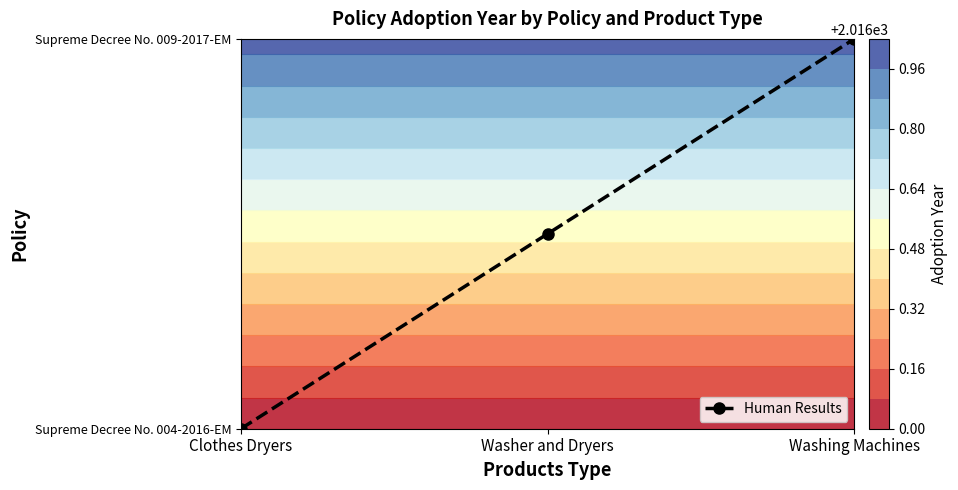

Rank the categories by value from lowest to highest.

Clothes Dryers, Washer and Dryers, Washing Machines